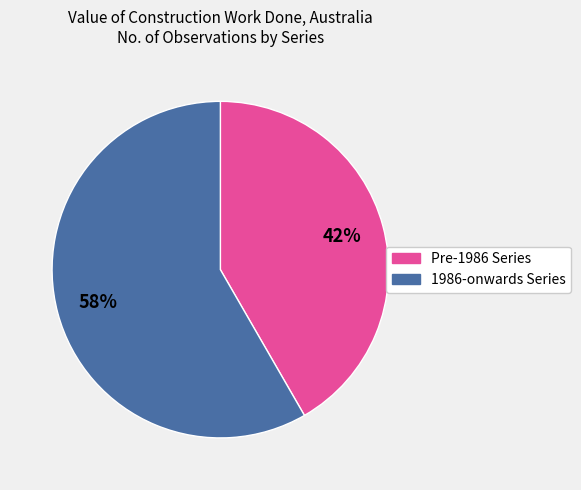

Is there any slice that represents more than half of the pie?

Yes